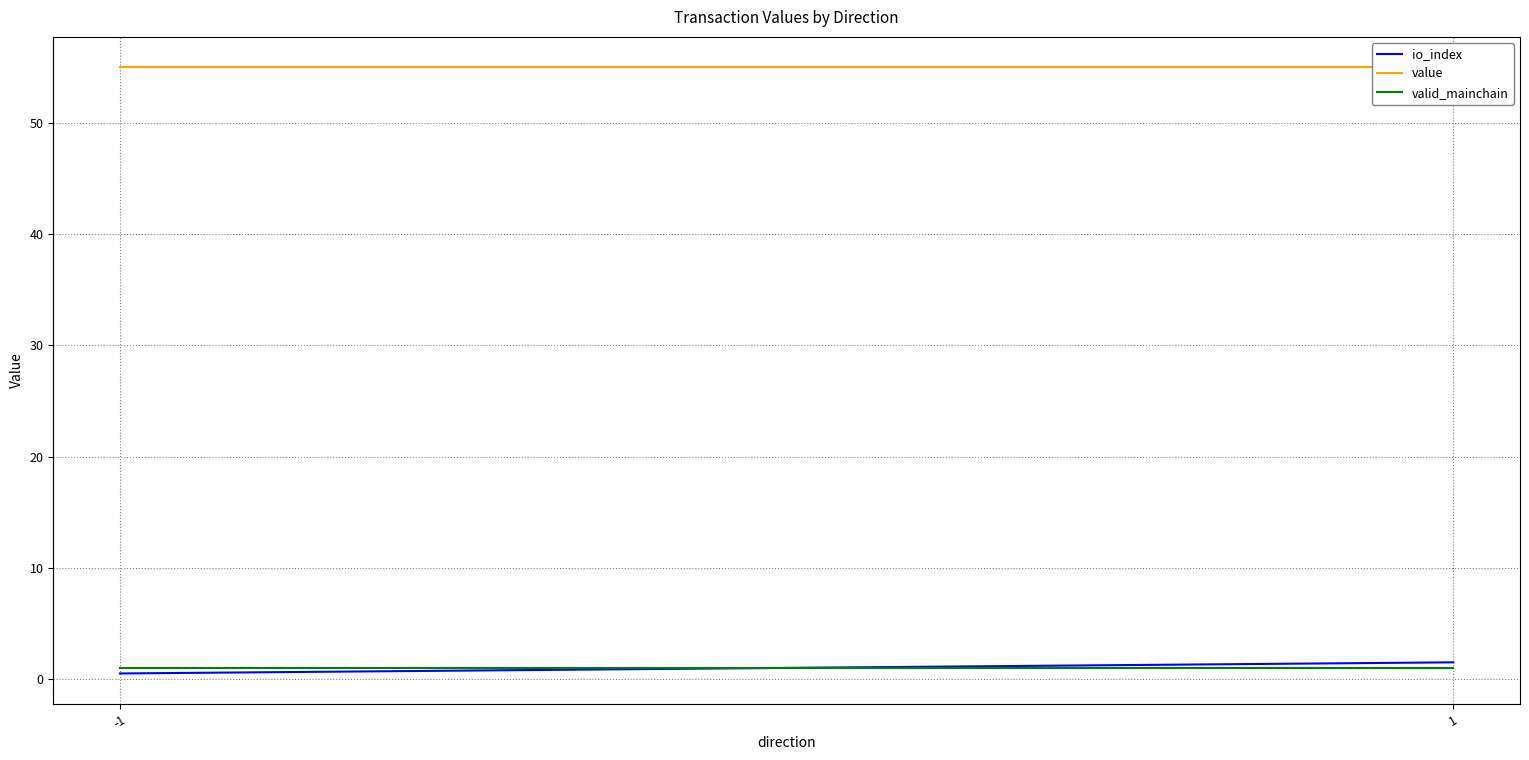

Which has a higher value, -1 or 1?

1